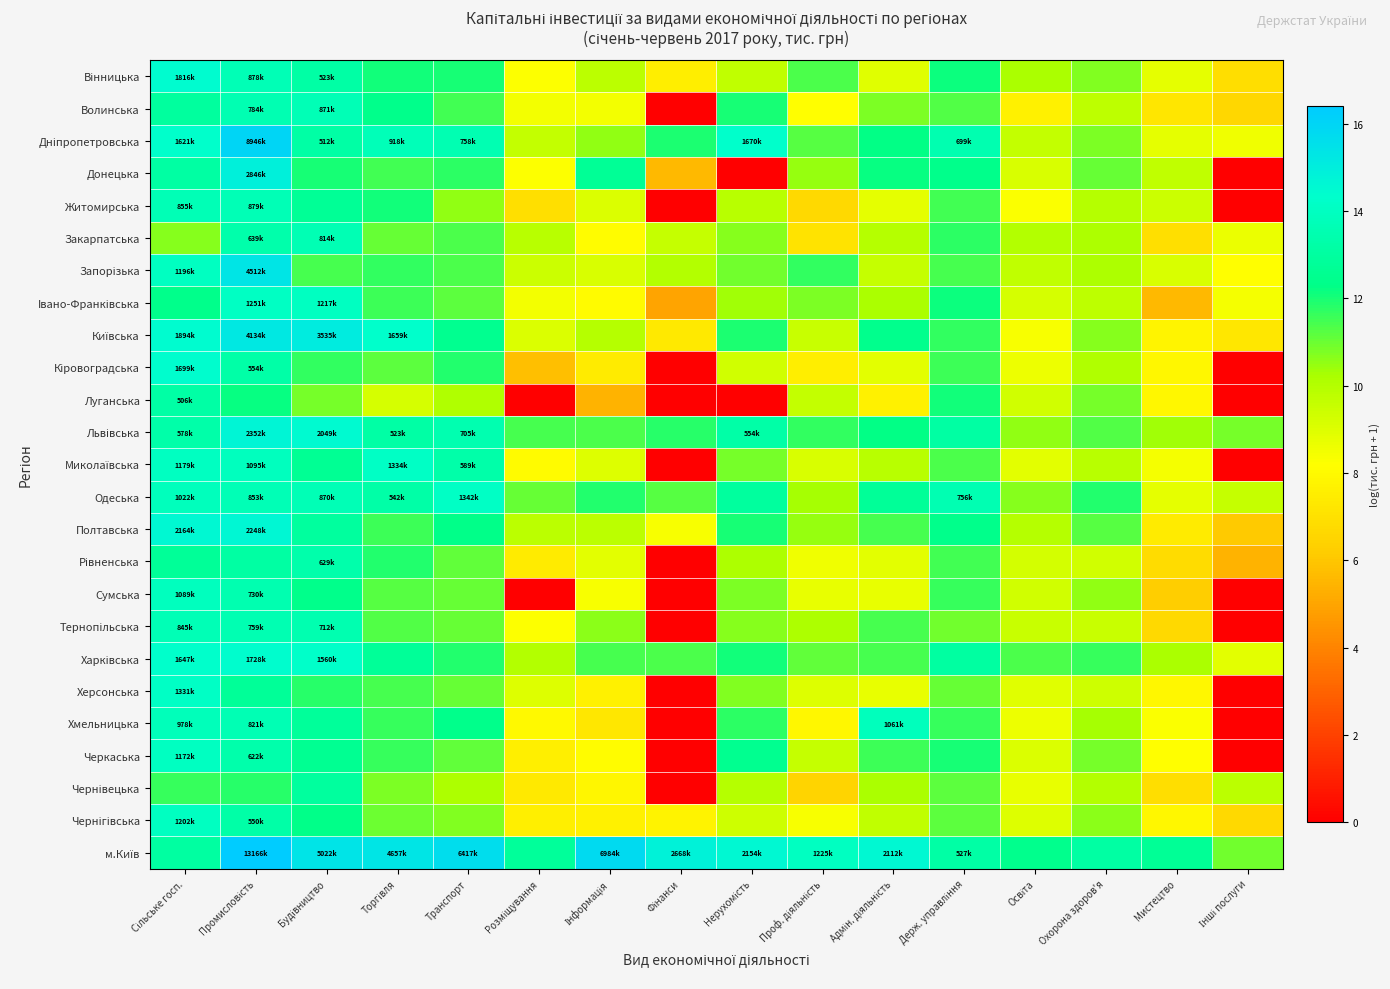

What is the total value across all series at Сільське госп.?

338.3